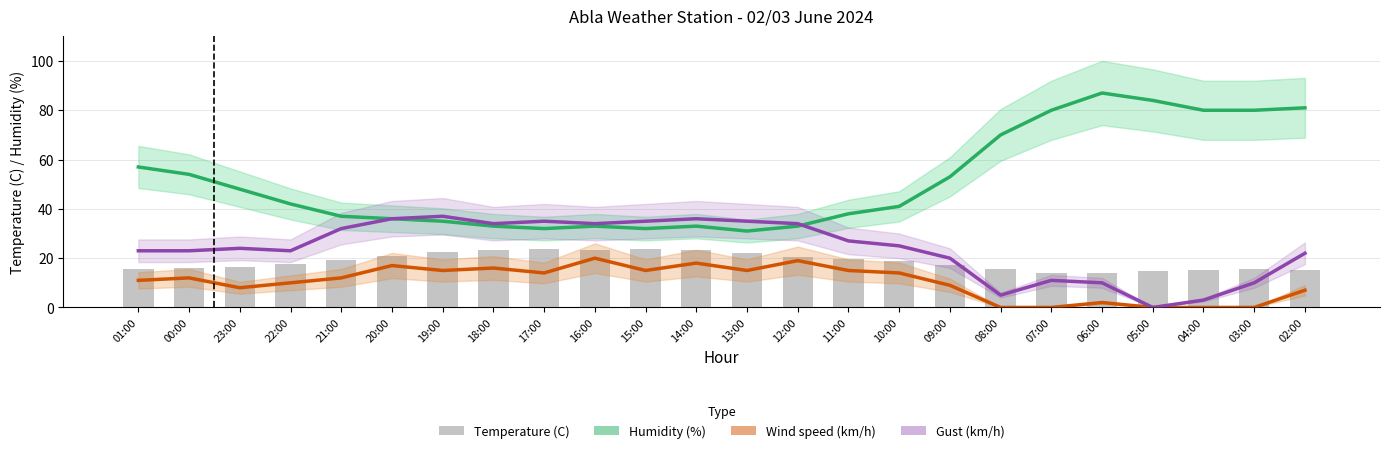

At which label is Wind speed (km/h) closest to 10?

22:00